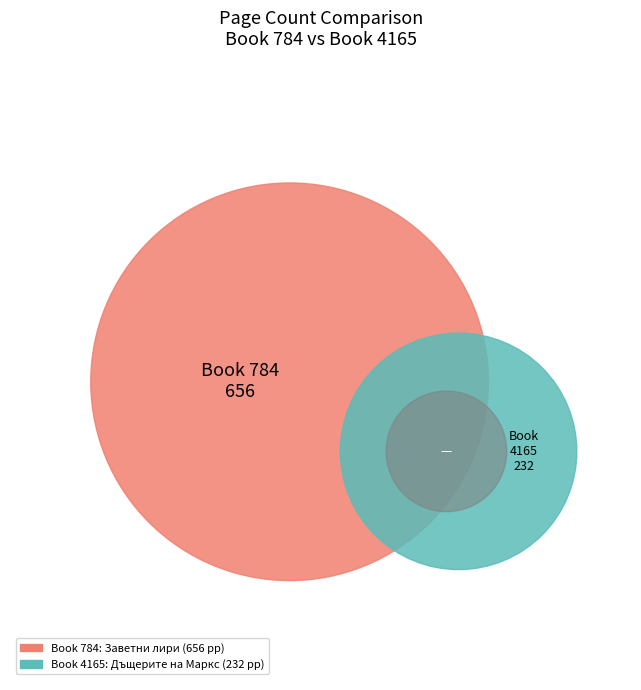

Which category has the smallest portion of the pie?

4165